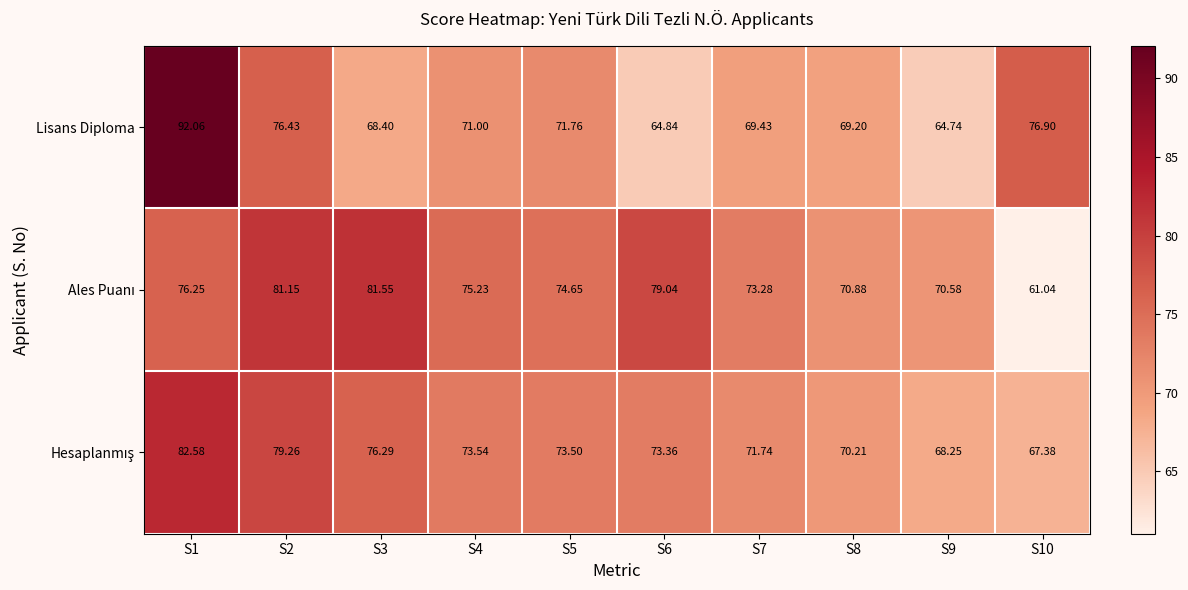

Between S1 and S7, which series saw the biggest shift?

Lisans Diploma